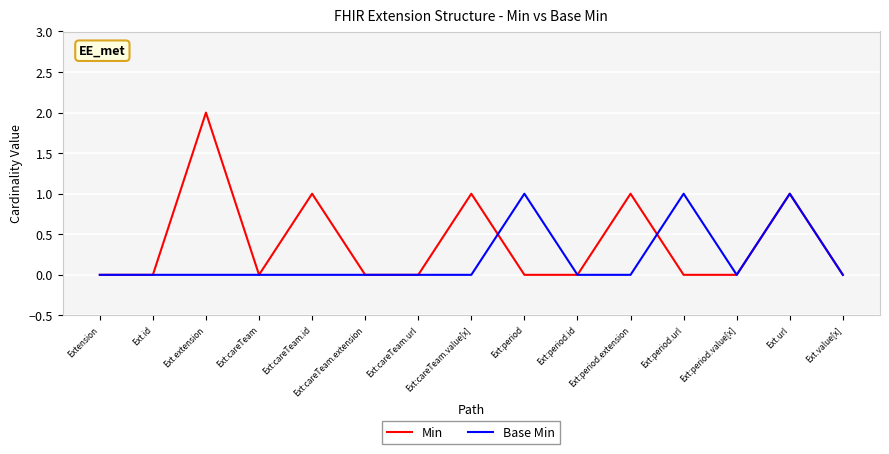

Rank the series by their maximum value, from lowest to highest.

Base Min, Min